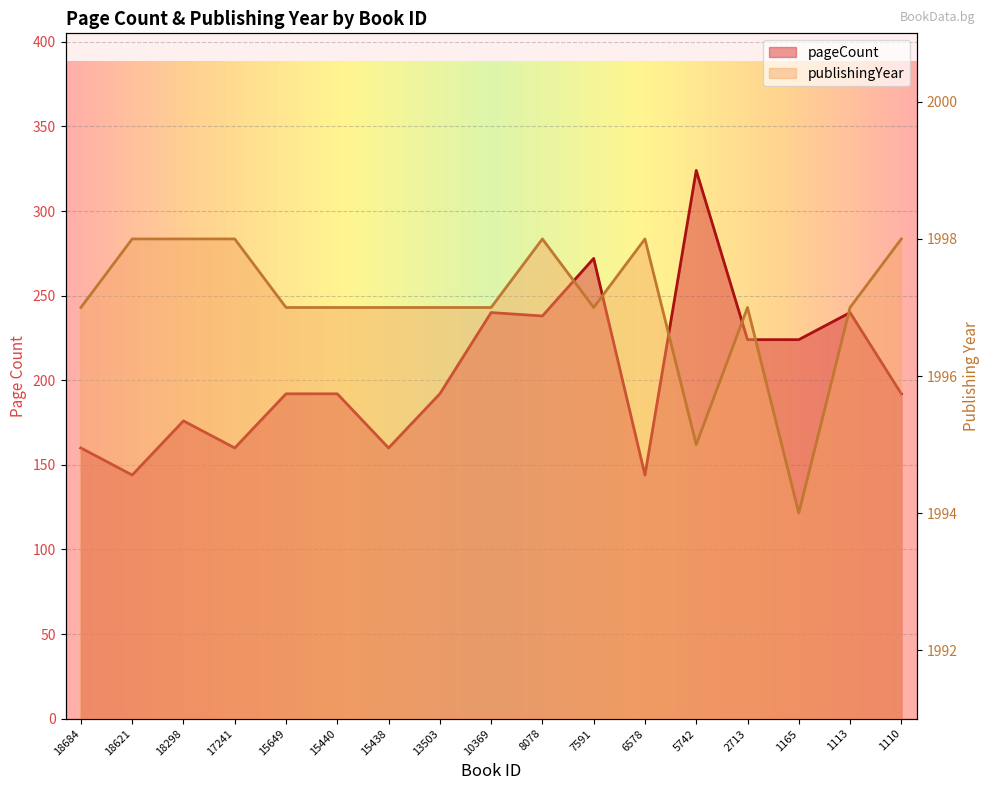

What is the spread (max minus min) of values at 8078?

1760